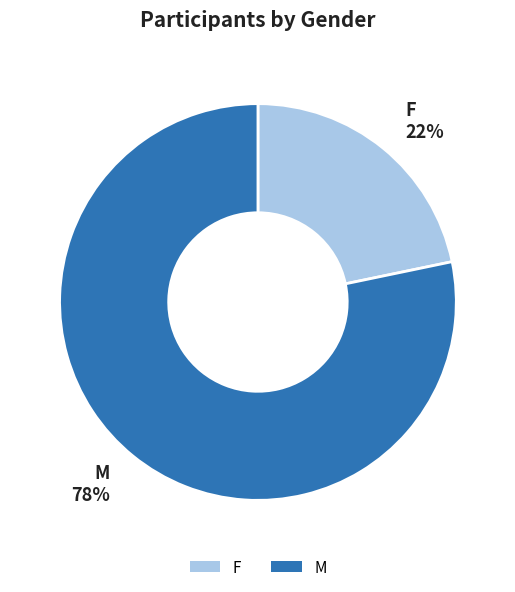

Between M and F, which is larger?

M